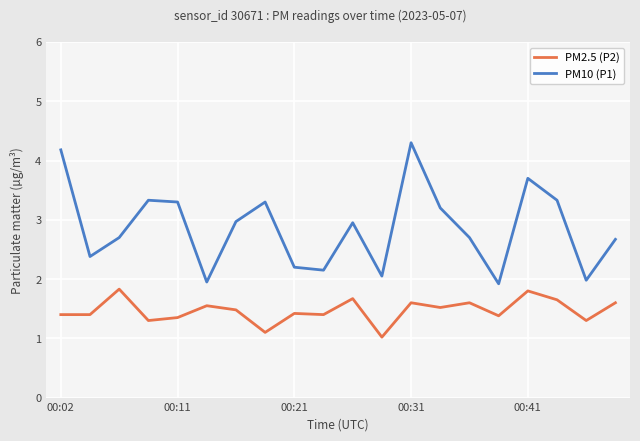

Which series has the widest spread of values?

PM10 (P1)